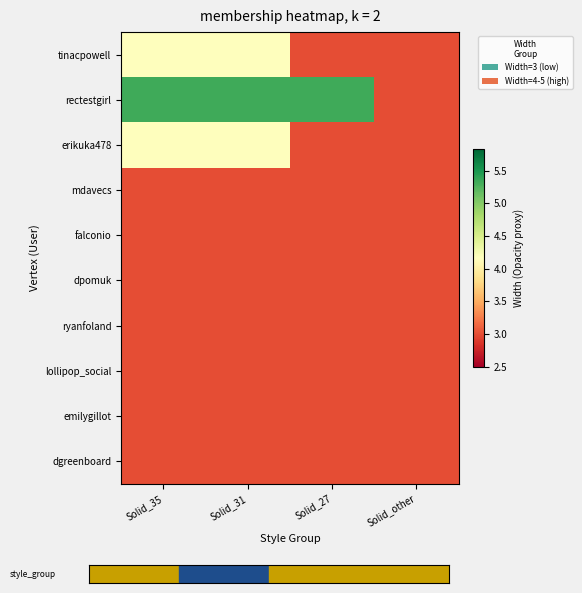

Reading left to right, transcribe all the data shown in this chart.

tinacpowell: Solid_35=4.2	Solid_31=4.2	Solid_27=3.0	Solid_other=3.0
rectestgirl: Solid_35=5.3	Solid_31=5.3	Solid_27=5.3	Solid_other=3.0
erikuka478: Solid_35=4.2	Solid_31=4.2	Solid_27=3.0	Solid_other=3.0
mdavecs: Solid_35=3.0	Solid_31=3.0	Solid_27=3.0	Solid_other=3.0
falconio: Solid_35=3.0	Solid_31=3.0	Solid_27=3.0	Solid_other=3.0
dpomuk: Solid_35=3.0	Solid_31=3.0	Solid_27=3.0	Solid_other=3.0
ryanfoland: Solid_35=3.0	Solid_31=3.0	Solid_27=3.0	Solid_other=3.0
lollipop_social: Solid_35=3.0	Solid_31=3.0	Solid_27=3.0	Solid_other=3.0
emilygillot: Solid_35=3.0	Solid_31=3.0	Solid_27=3.0	Solid_other=3.0
dgreenboard: Solid_35=3.0	Solid_31=3.0	Solid_27=3.0	Solid_other=3.0